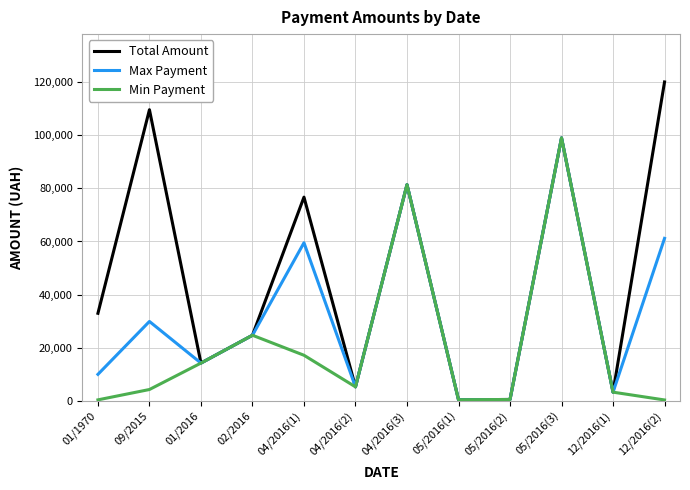

The value of Max Payment at 01/2016 is 6650.0. True or false?

False